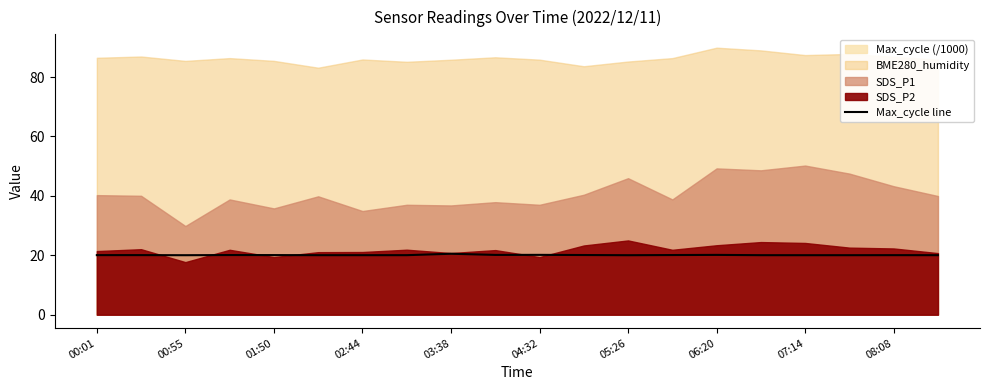

What is the lowest value of the Max_cycle line series?

20.0